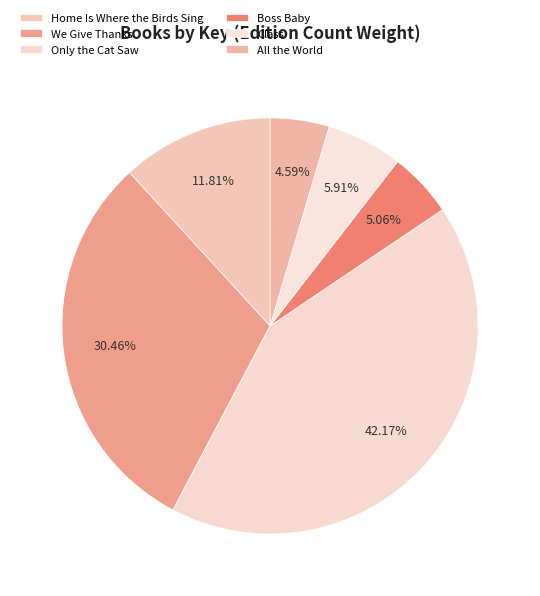

What percentage is NOT represented by We Give Thanks?

69.5%